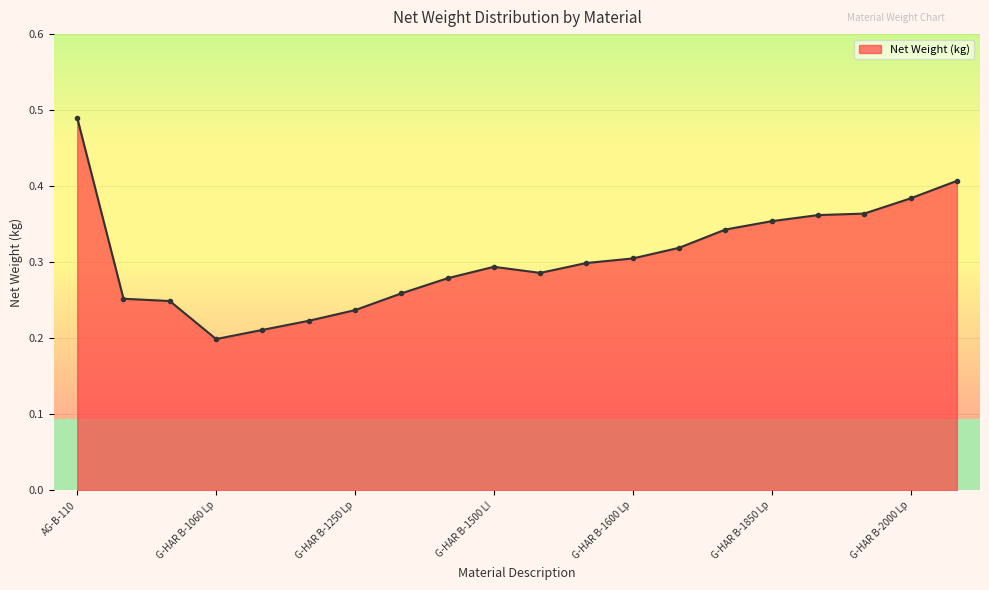

Count the values in the range 0 to 1.

20